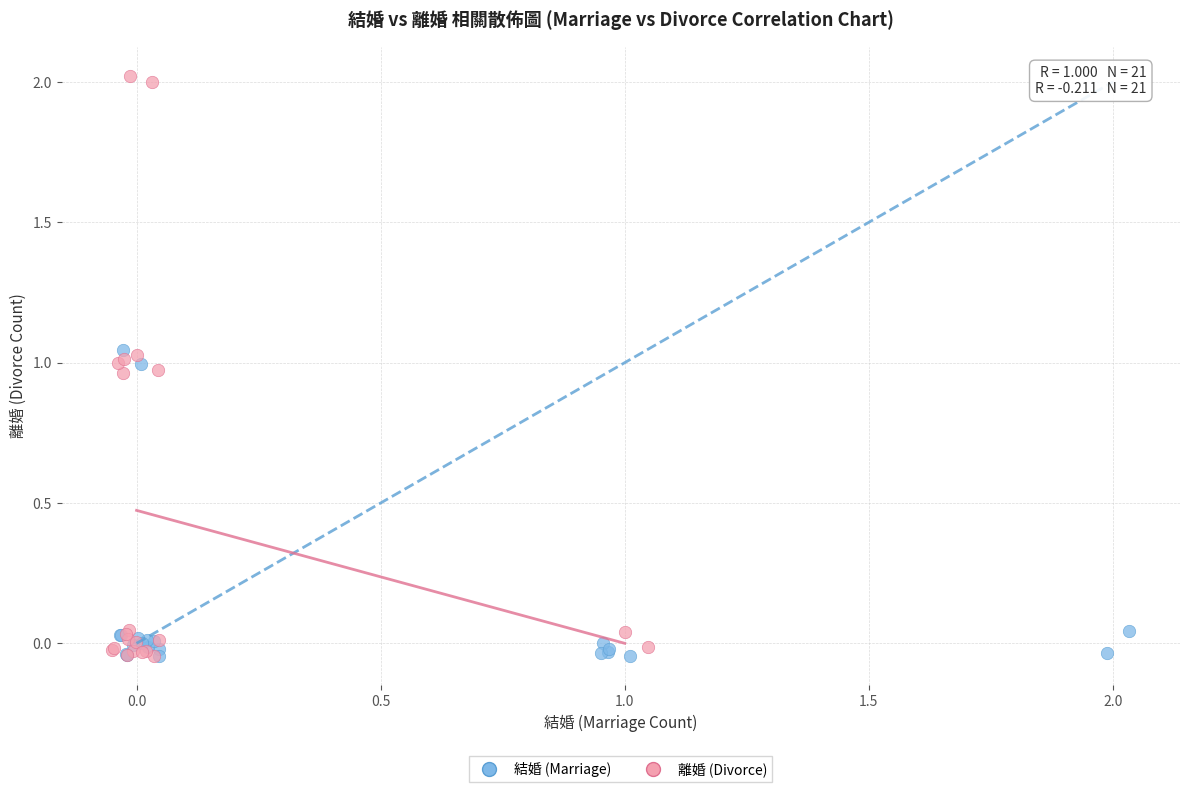

Which series has the largest Y range (max minus min)?

離婚 (Divorce)